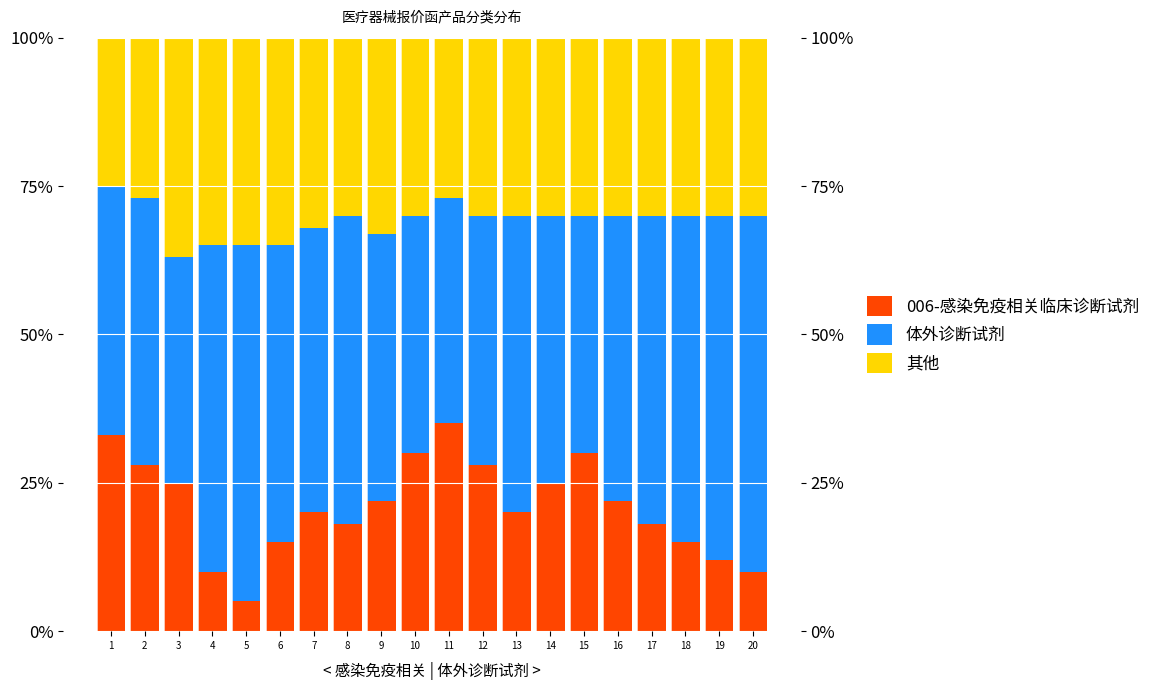

Is it true that 其他 equals 30.0 at 17?

True